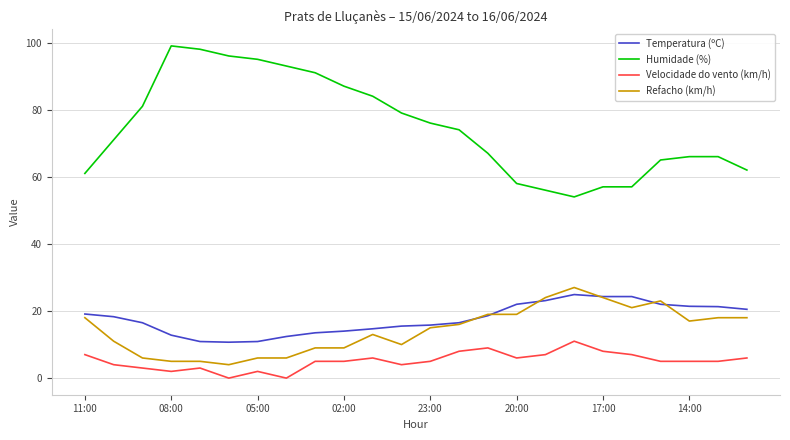

What is the difference between the maximum and minimum values in the Refacho (km/h) series?

23.0